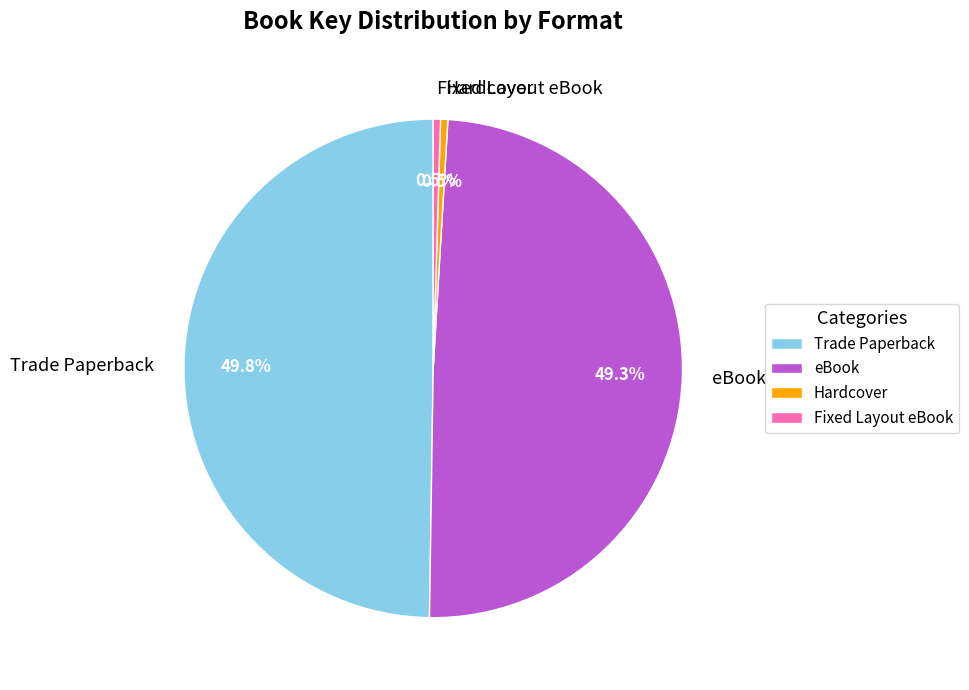

Which has a higher value, Fixed Layout eBook or eBook?

eBook